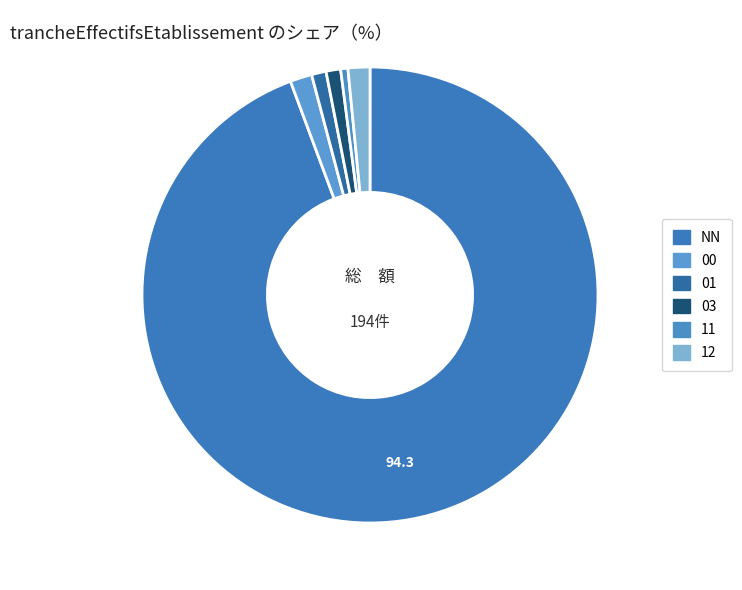

Which category has the smallest portion of the pie?

11